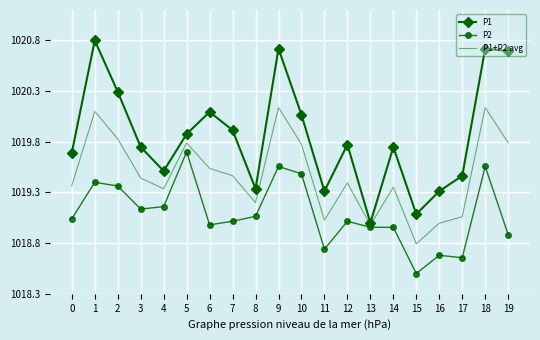

What is the maximum value shown in the chart?

1020.8